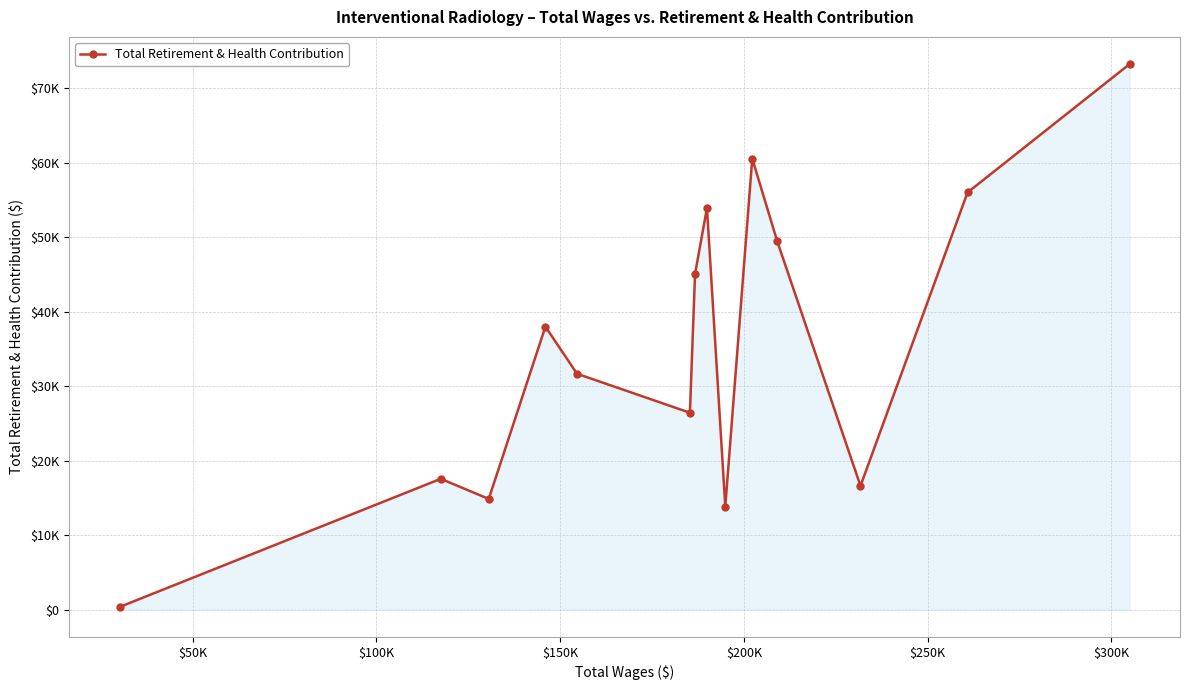

Does the chart have visible grid lines?

Yes